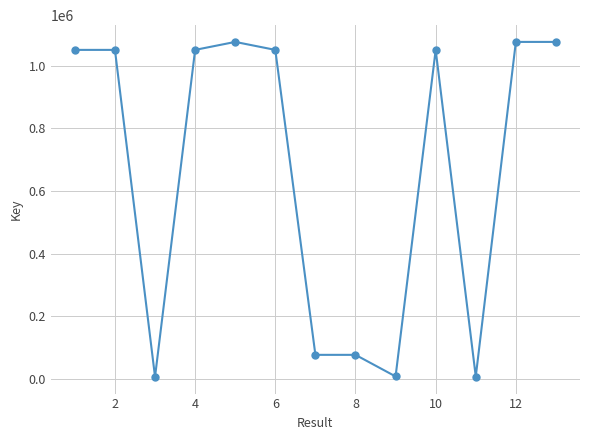

How many data points are less than 1050832?

6